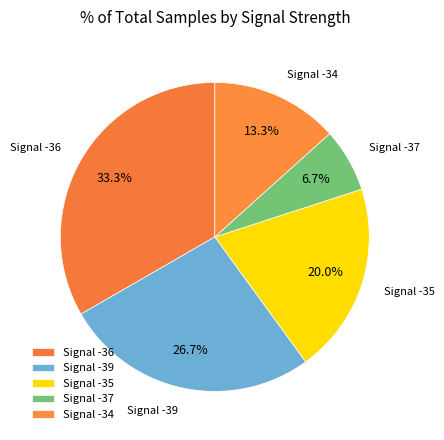

How many segments does this pie chart have?

5